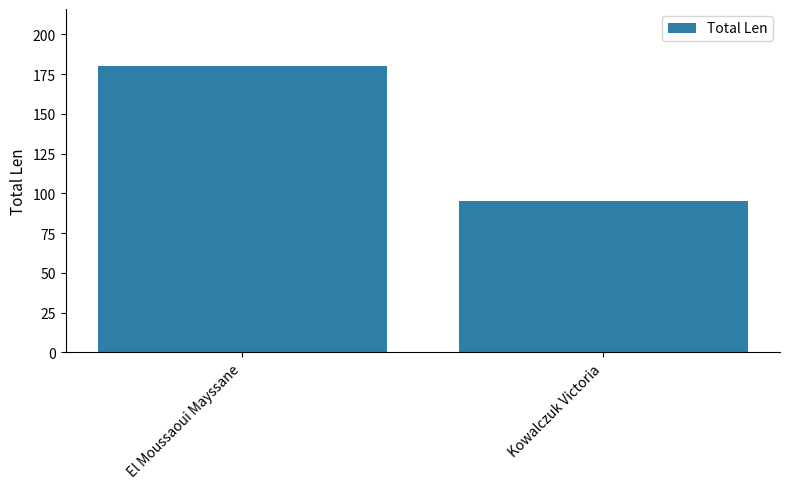

What is the label of the 2nd bar from the left?

Kowalczuk Victoria